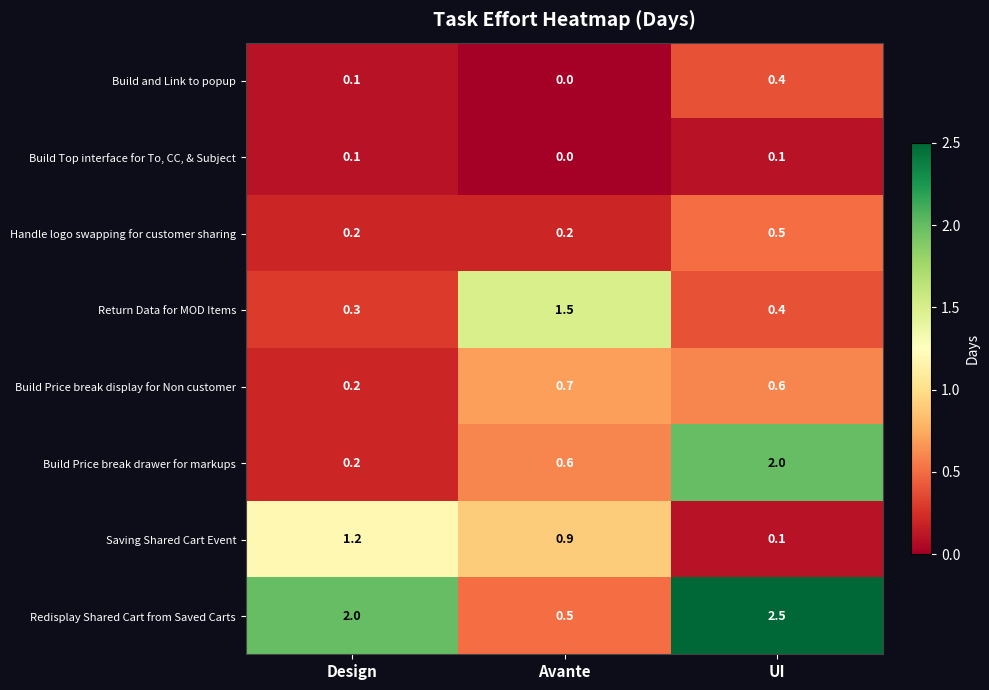

Which series has the widest spread of values?

Redisplay Shared Cart from Saved Carts